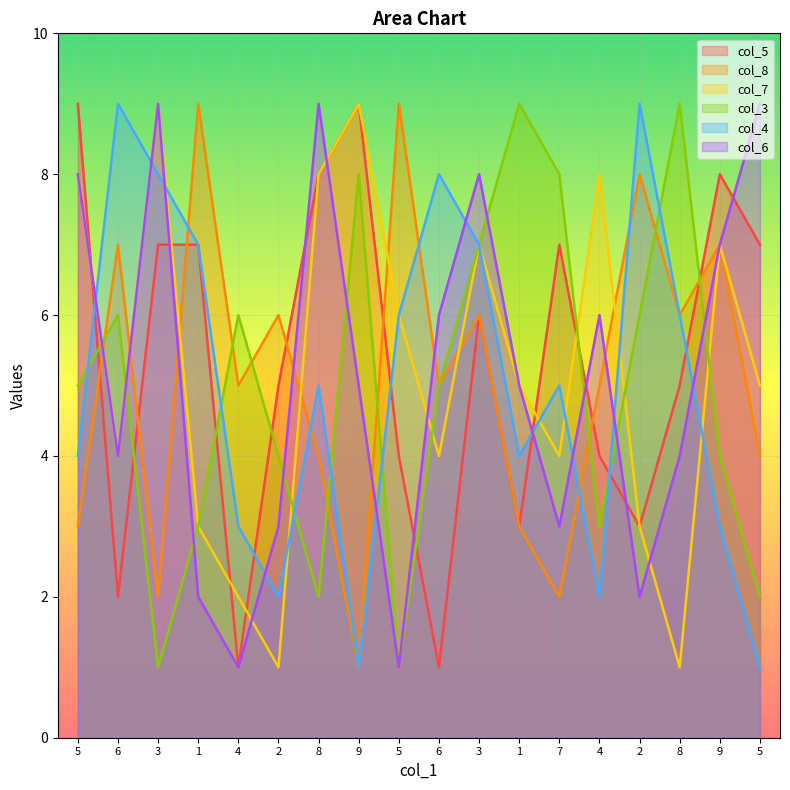

How many data points in col_8 are above 5?

8